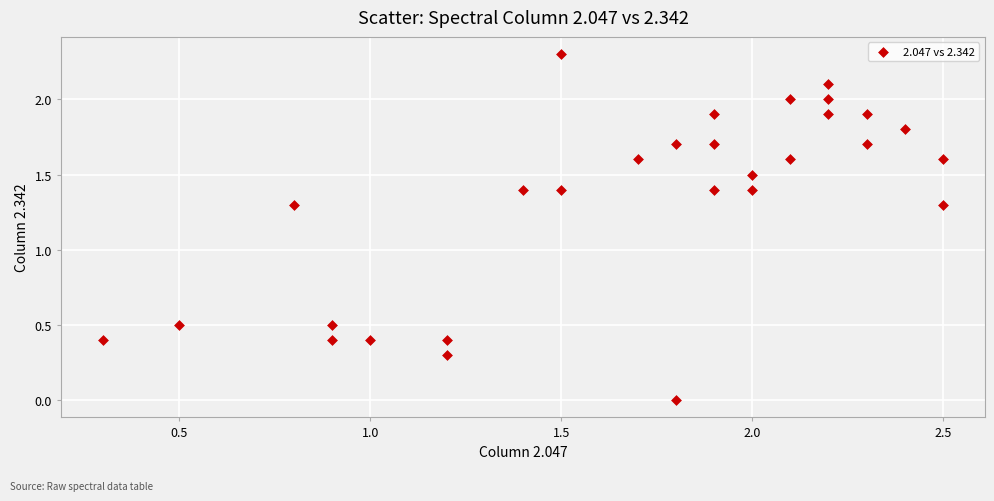

What is the range of Y values (max minus min)?

2.3